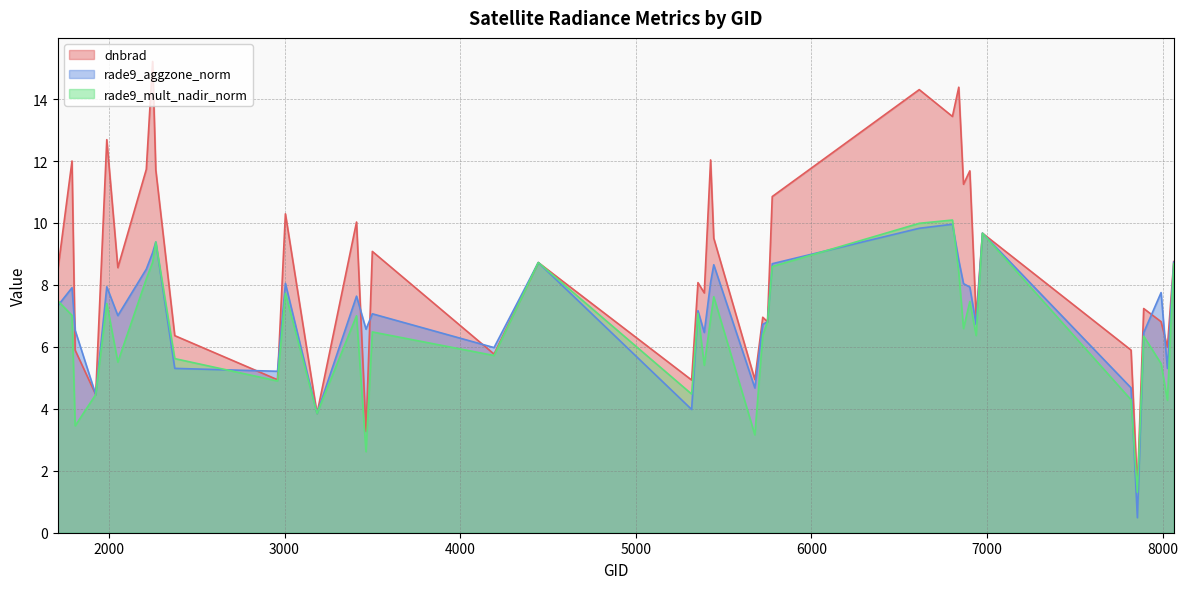

Where is the first local maximum for dnbrad?

1790